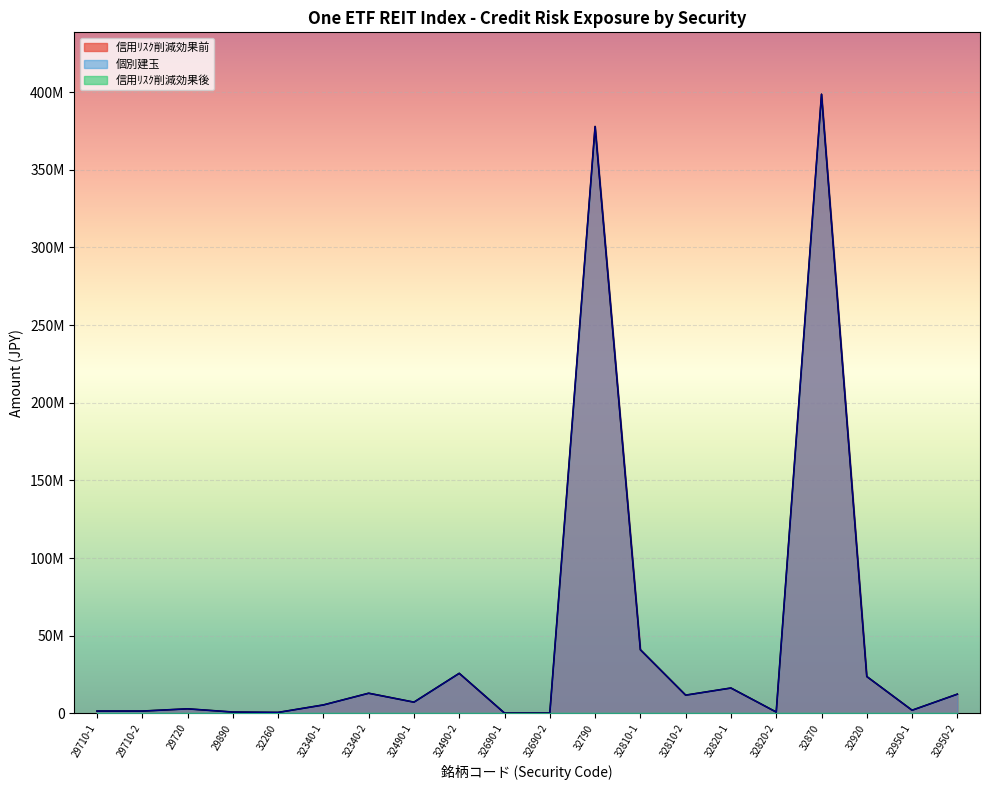

Between 32690-2 and 32810-2, which is larger?

32810-2